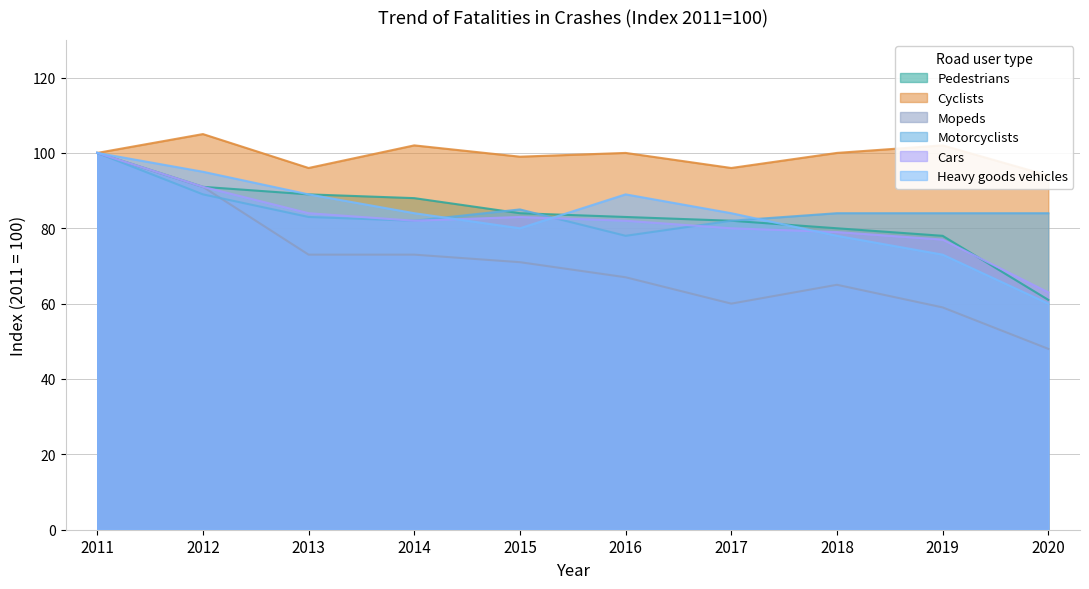

What is the maximum value for Pedestrians?

100